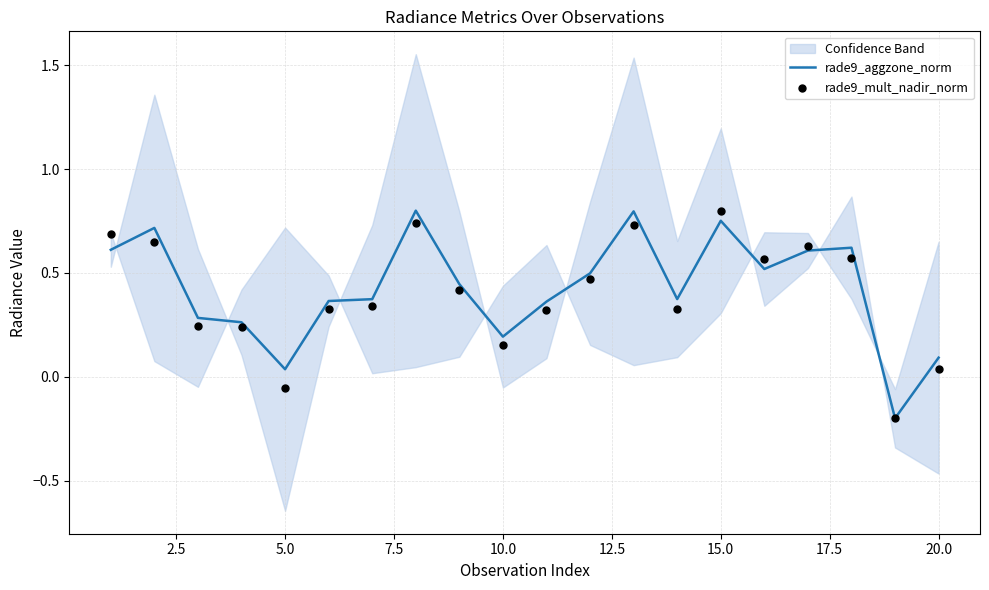

Which series contains the highest Y value?

rade9_aggzone_norm